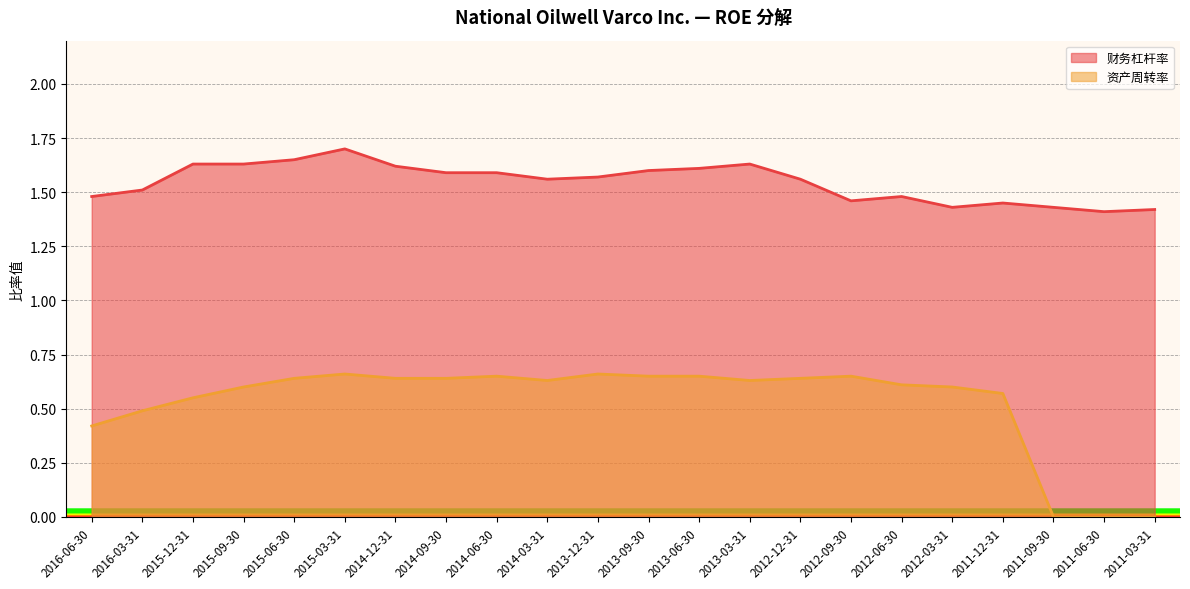

Reading right to left, list all the values displayed in this chart.

财务杠杆率: 1.4	1.4	1.4	1.4	1.4	1.5	1.5	1.6	1.6	1.6	1.6	1.6	1.6	1.6	1.6	1.6	1.7	1.6	1.6	1.6	1.5	1.5
资产周转率: 0.0	0.0	0.0	0.6	0.6	0.6	0.7	0.6	0.6	0.7	0.7	0.7	0.6	0.7	0.6	0.6	0.7	0.6	0.6	0.6	0.5	0.4